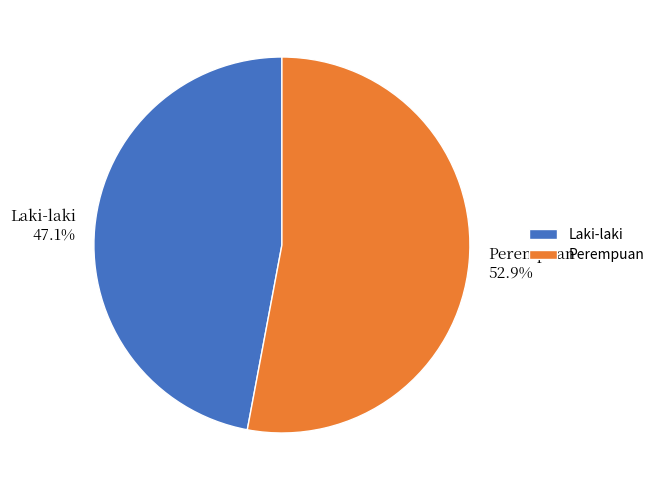

Is there any slice that represents more than half of the pie?

Yes